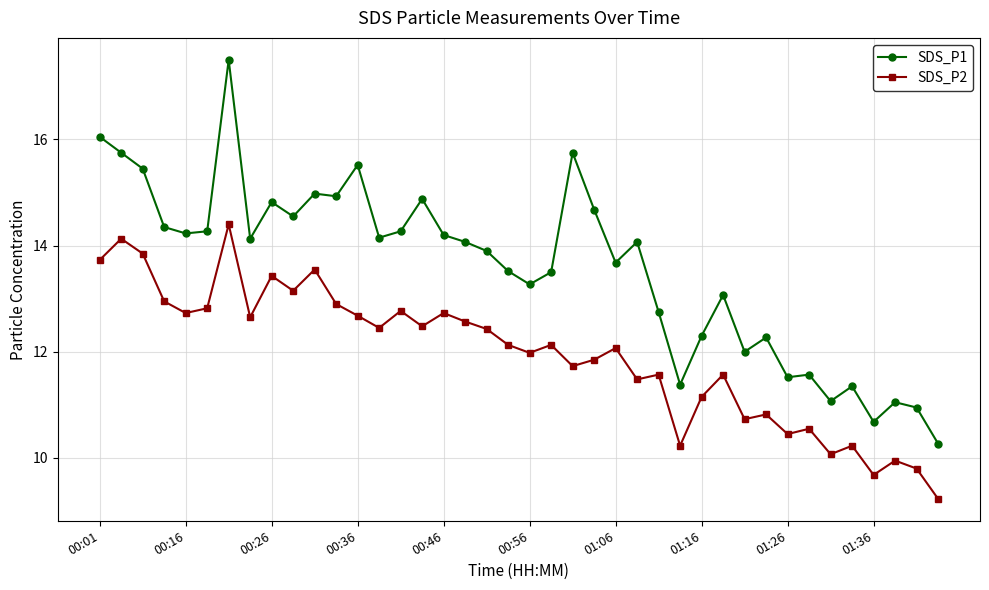

What is the average value of the SDS_P2 series?

11.9